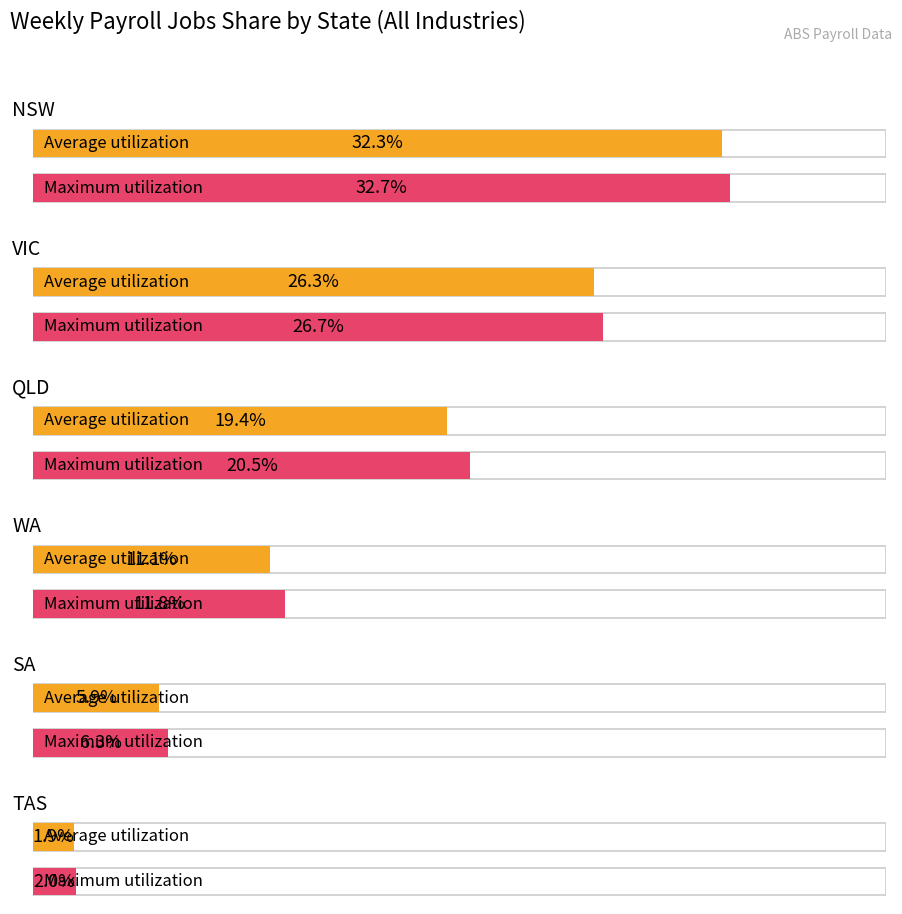

Which series has the largest total across all categories?

Maximum utilization